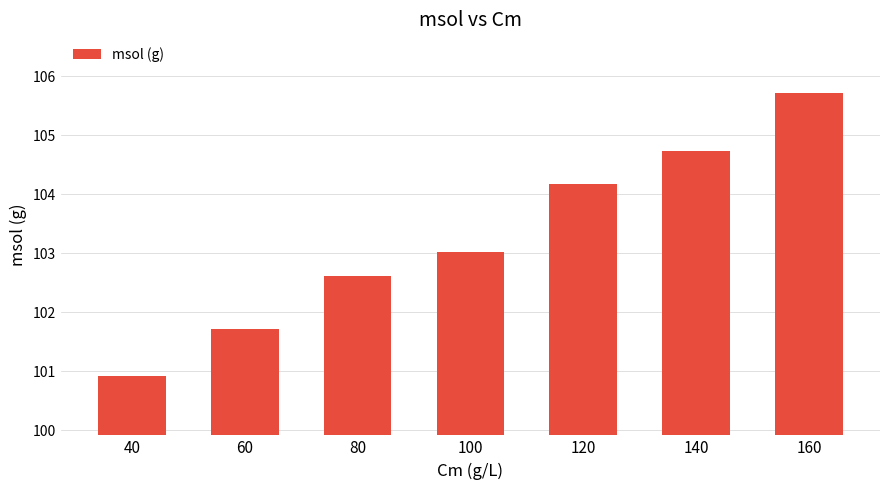

What is the difference between the second highest and second lowest values?

3.0